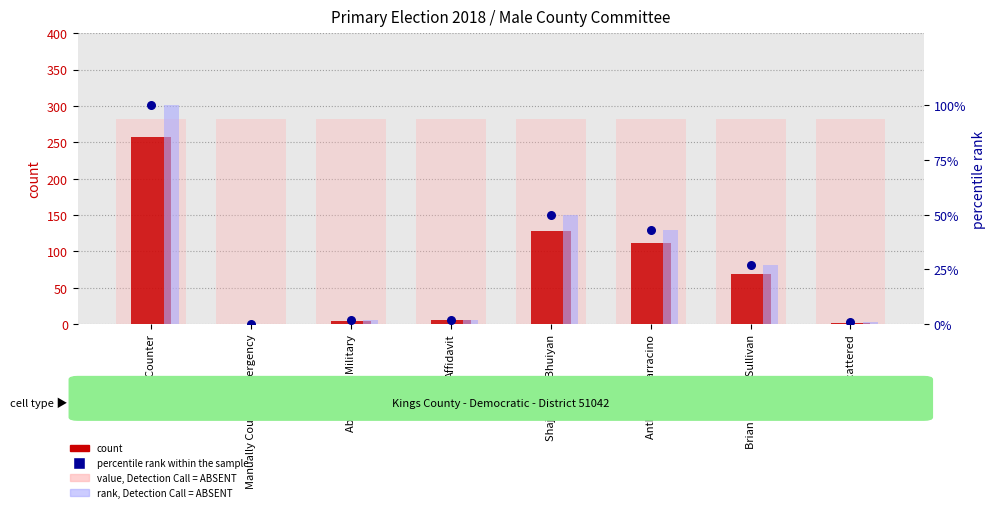

Which series has the widest spread of Y values?

count